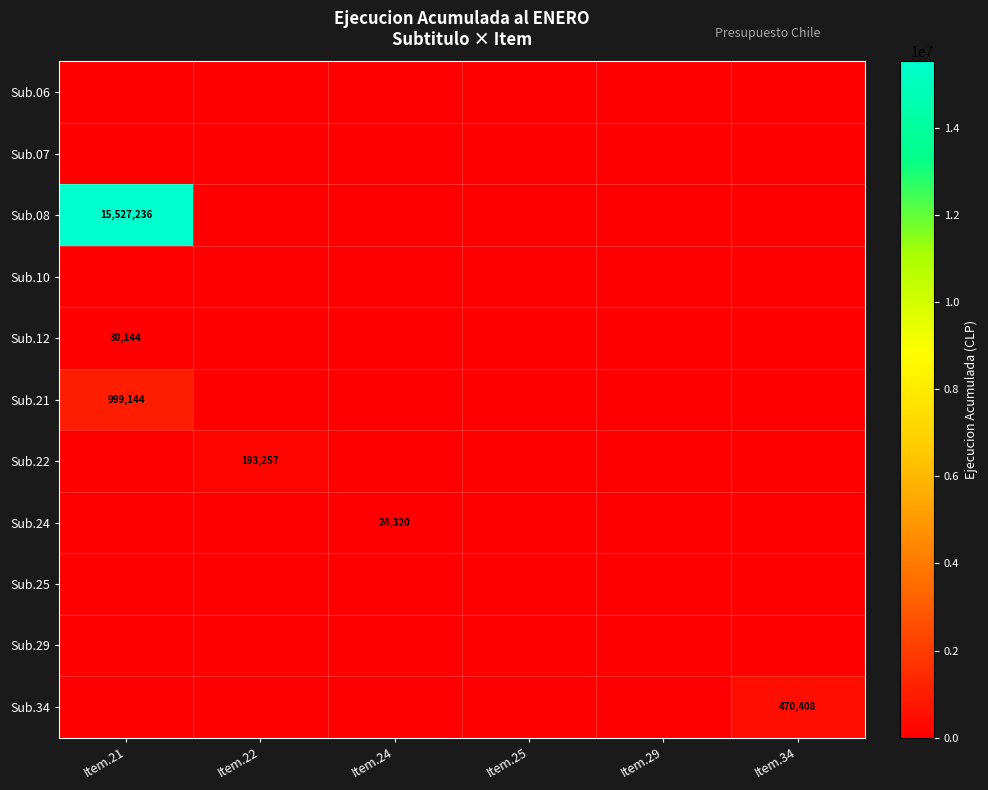

The Sub.34 series shows 470408 at Item.34. True or false?

True